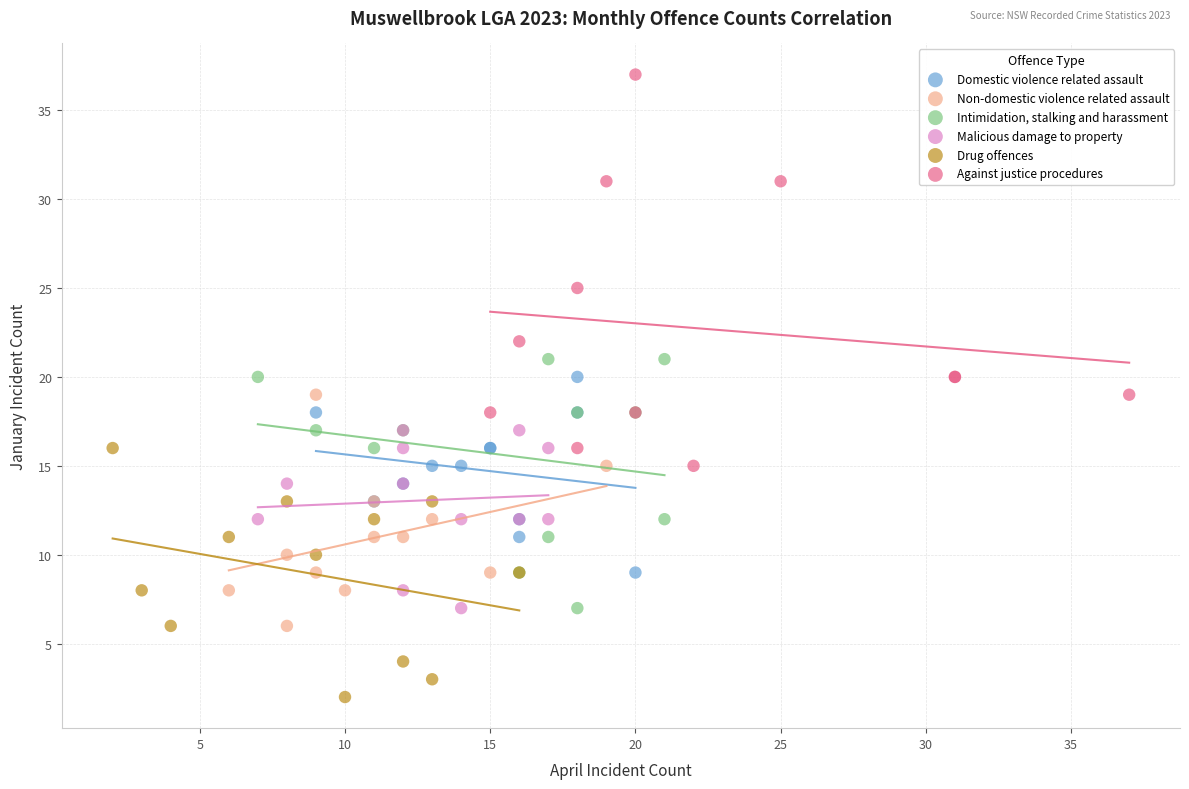

Which series reaches the maximum Y coordinate?

Against justice procedures